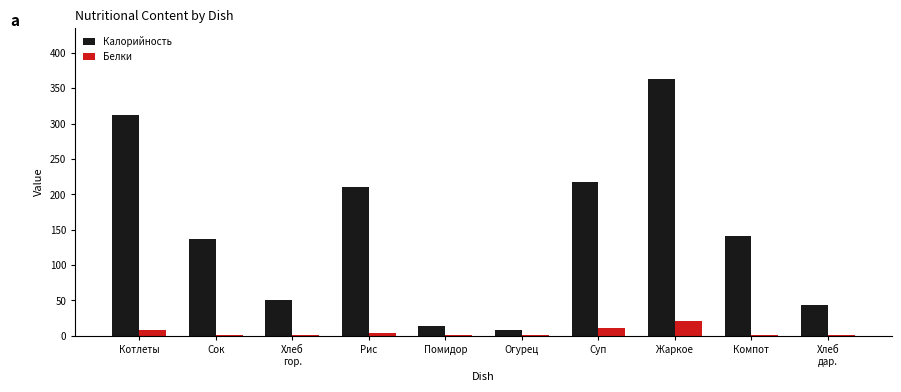

What is the total value across all series at Суп?

228.3